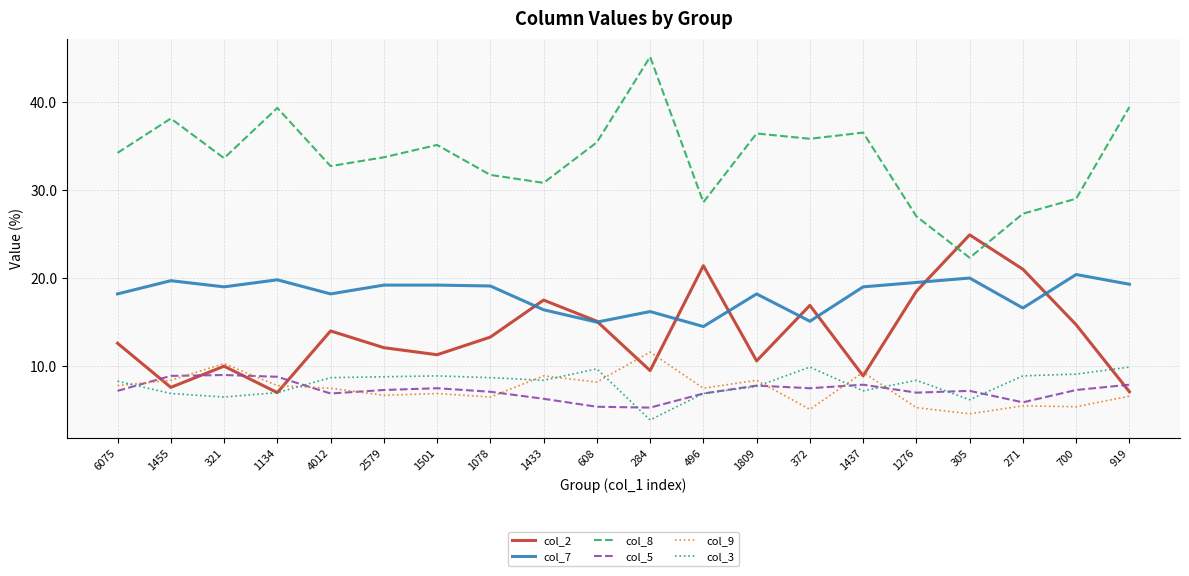

Which series has the largest total across all categories?

col_8